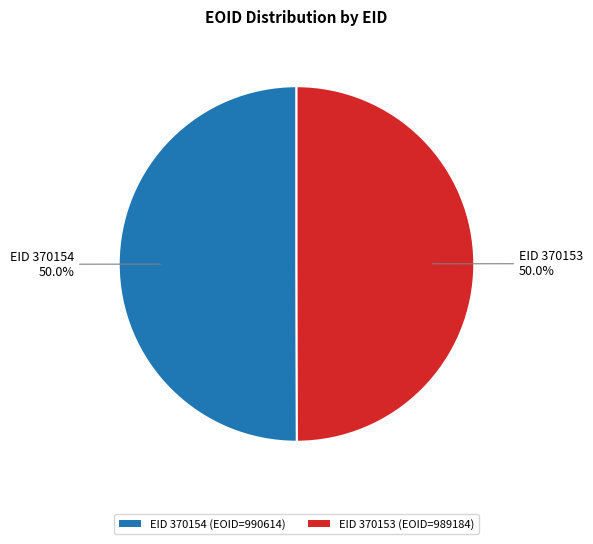

What percentage do EID 370154 (EOID=990614) and EID 370153 (EOID=989184) together represent?

100.0%